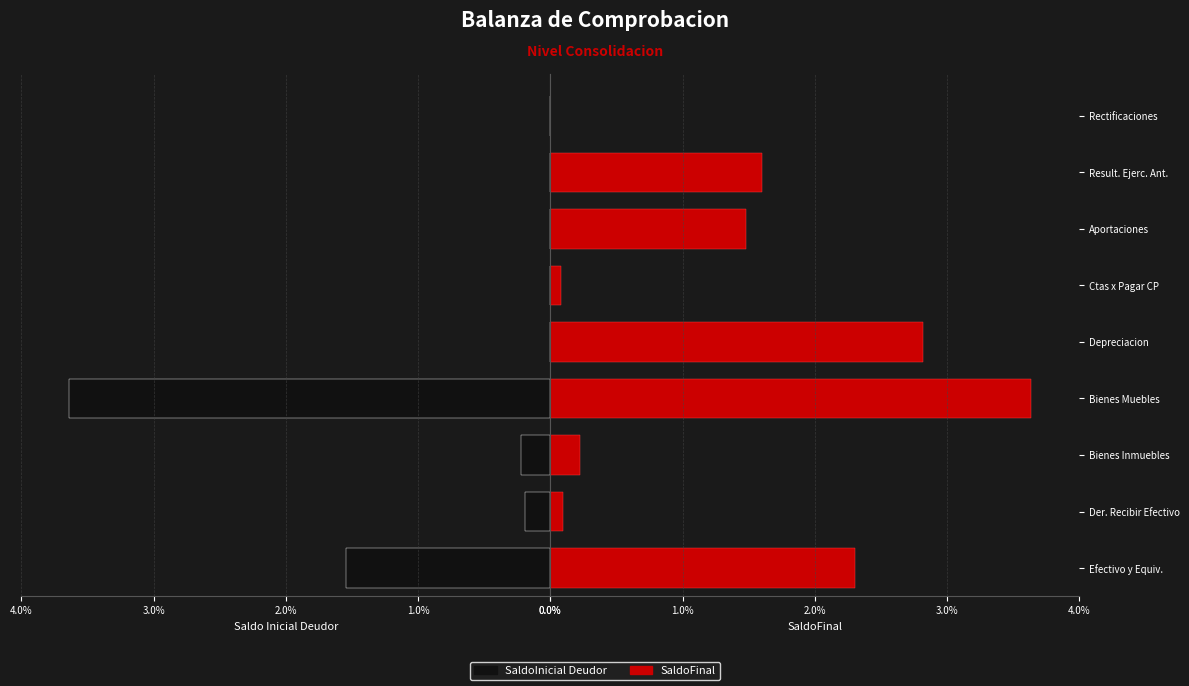

Are the bars horizontal?

Yes